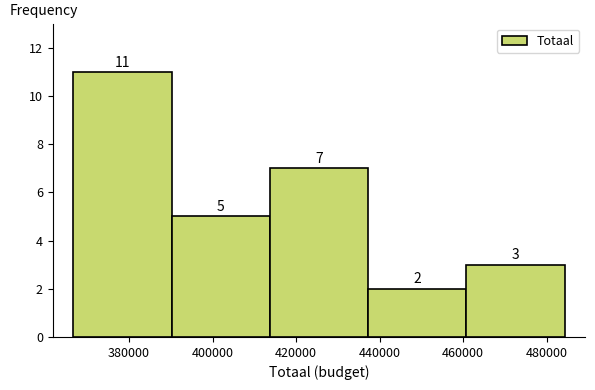

How tall is the bar that spans 414000 to 438000 on the x-axis? The bar edges are not printed on the chart, so give them approximately, as read against the axis.

7